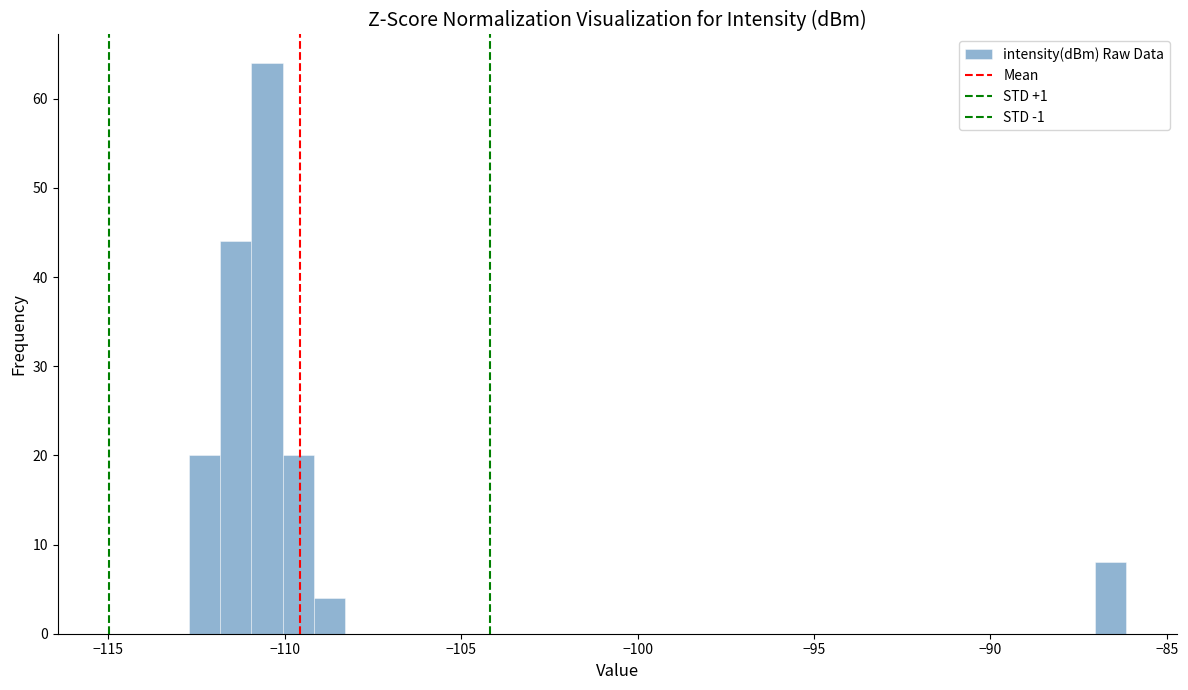

Around what value on the x-axis is the tallest bar? Give the approximate position of its centre, as read against the axis.

-110.5